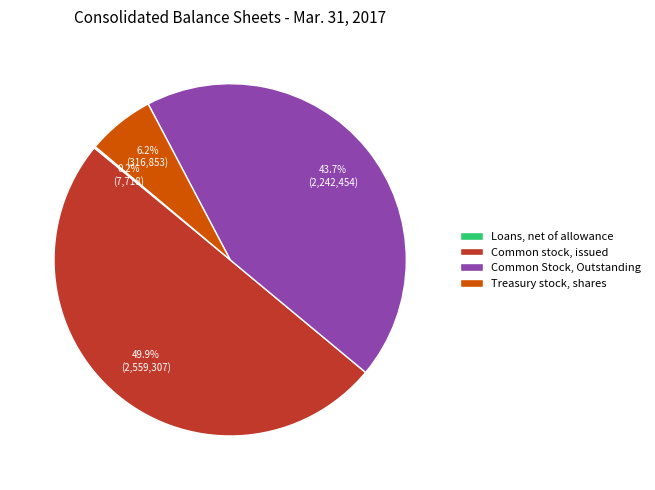

Approximately how many times larger is the value at Treasury stock, shares compared to Common stock, issued?

0.1